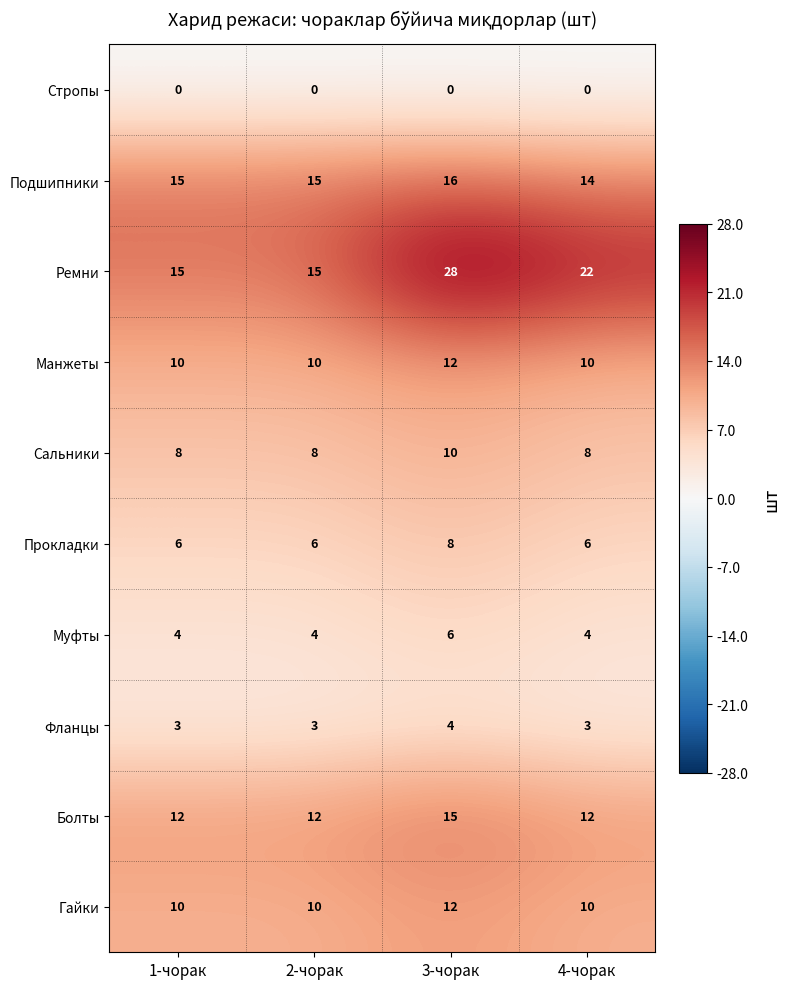

At how many categories does at least one series exceed 26?

1